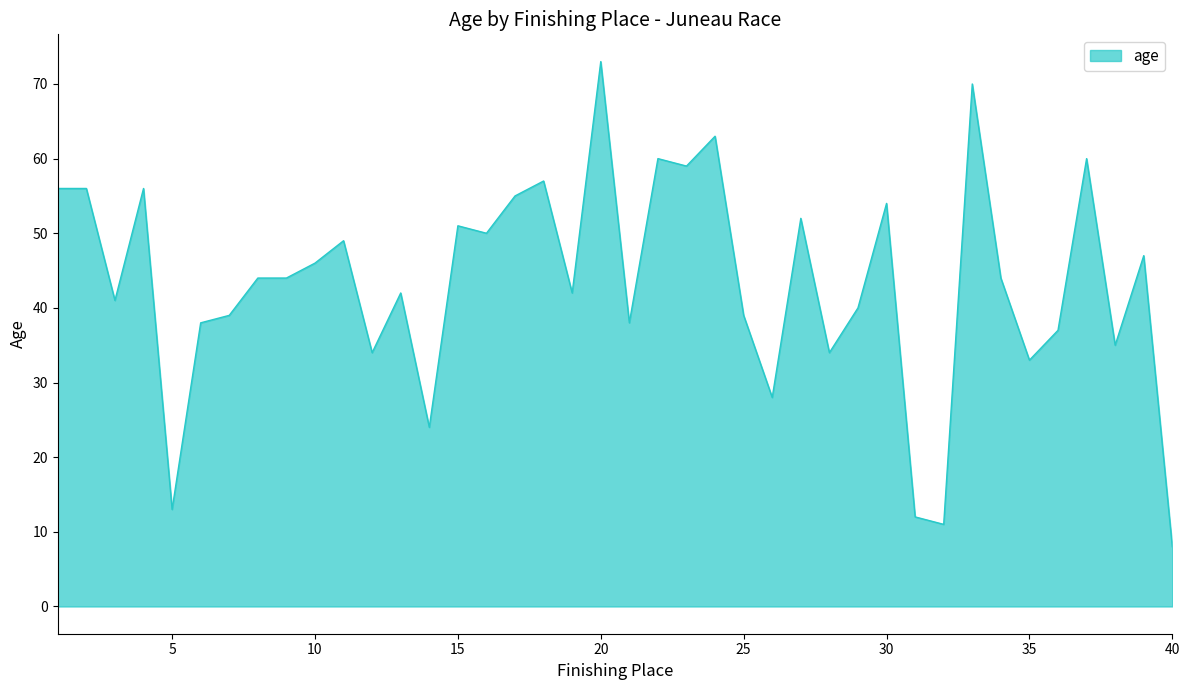

What is the difference between the maximum and minimum values?

65